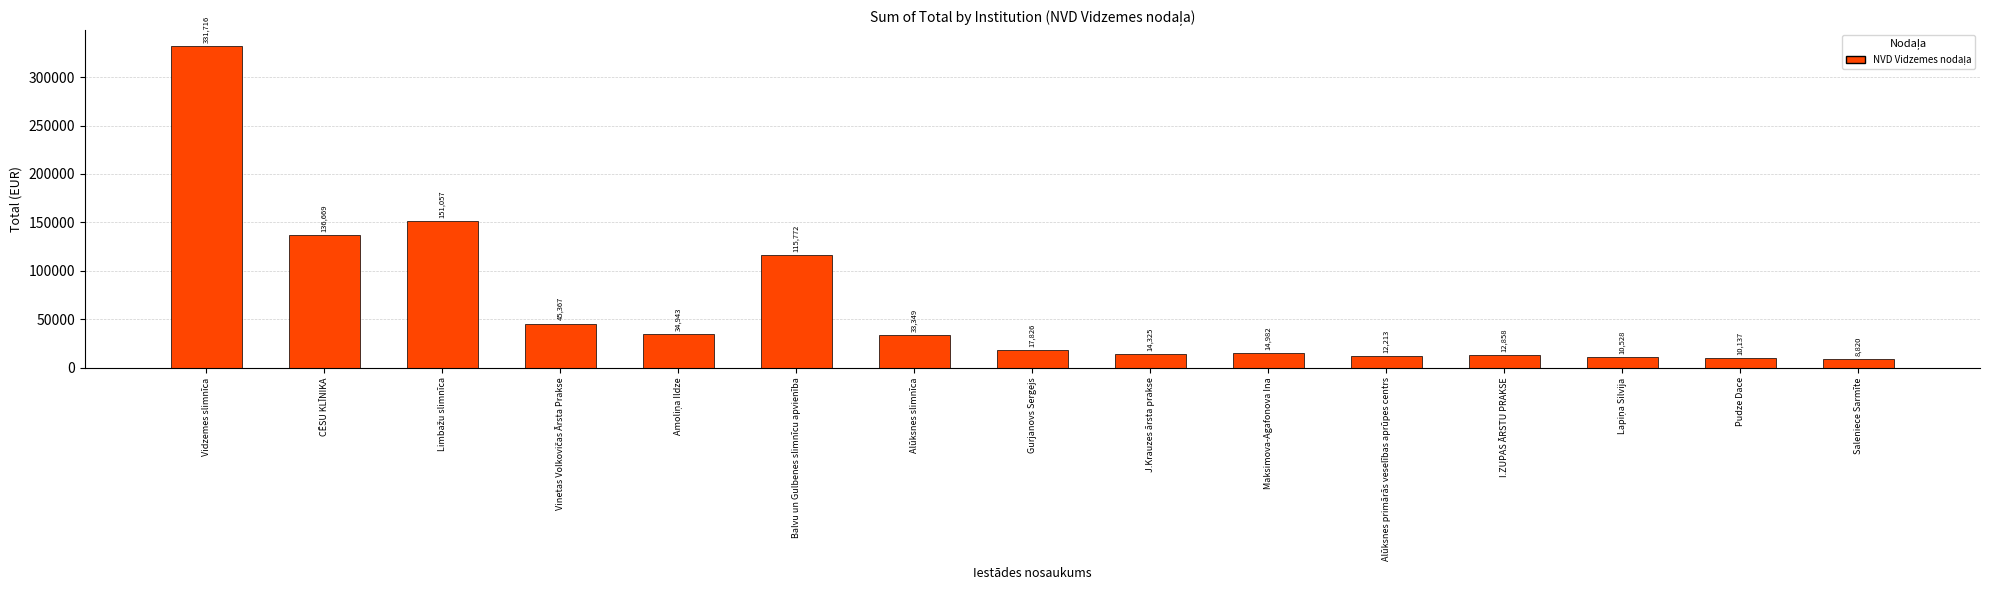

What is the label of the 9th bar from the left?

J.Krauzes ārsta prakse